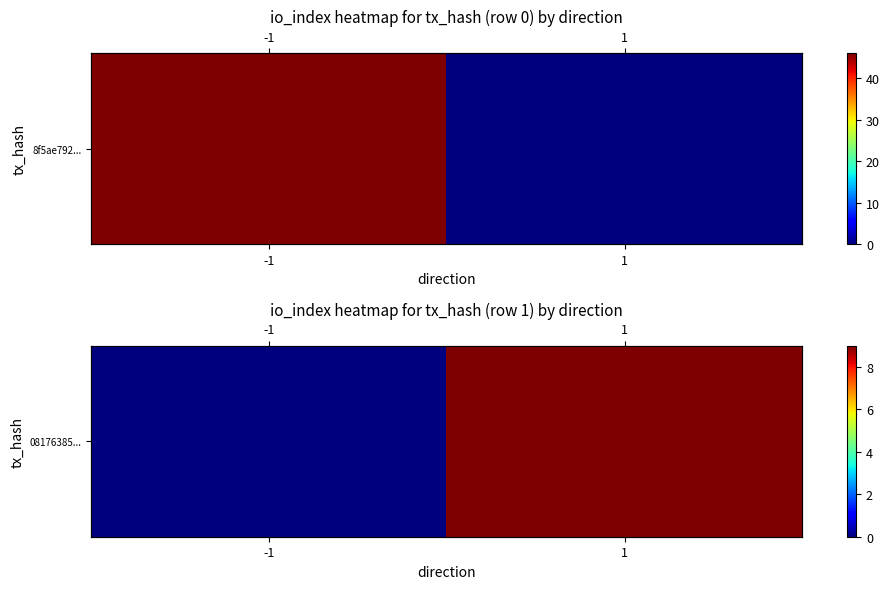

How many values are below 9?

1